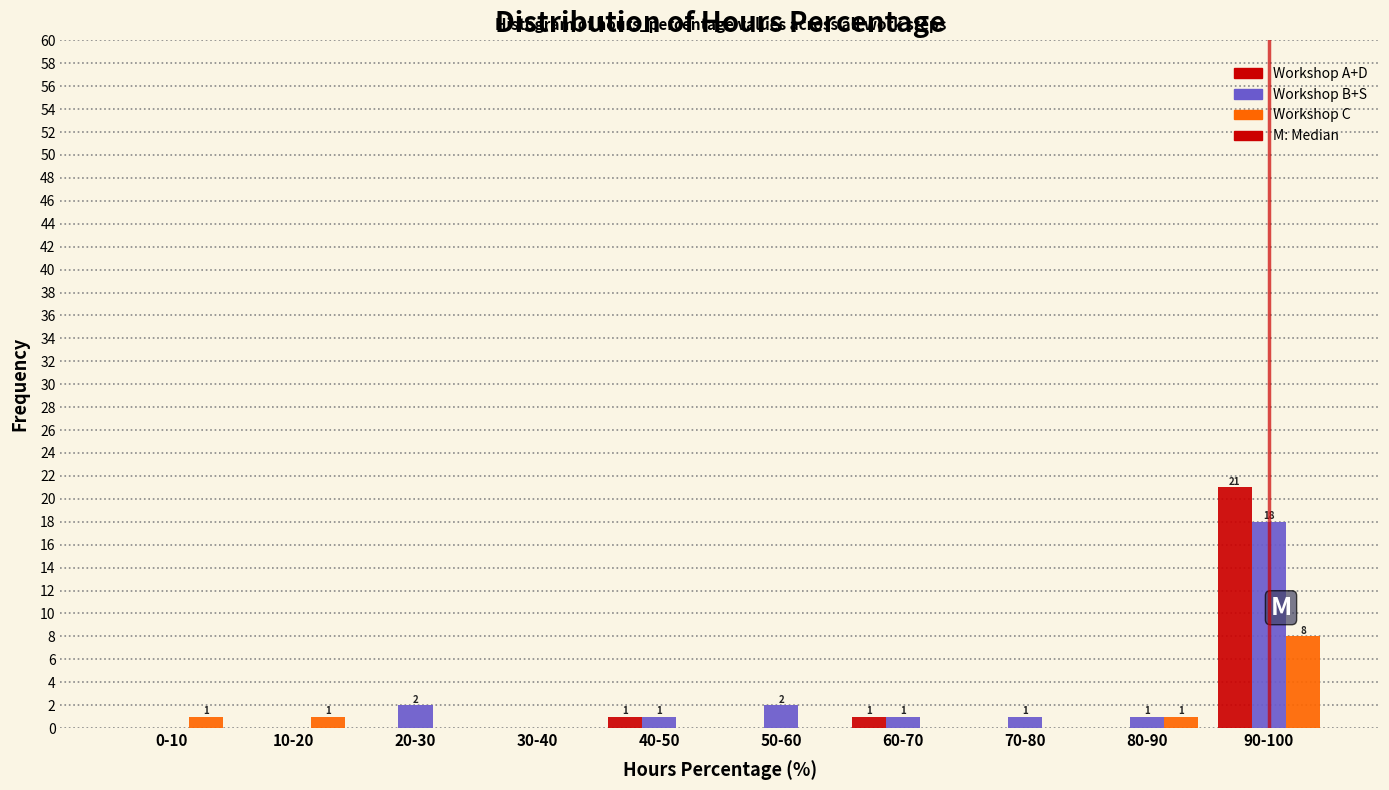

Reading left to right, list all the values displayed in this chart.

Workshop A+D: 0-10=0	10-20=0	20-30=0	30-40=0	40-50=1	50-60=0	60-70=1	70-80=0	80-90=0	90-100=21
Workshop B+S: 0-10=0	10-20=0	20-30=2	30-40=0	40-50=1	50-60=2	60-70=1	70-80=1	80-90=1	90-100=18
Workshop C: 0-10=1	10-20=1	20-30=0	30-40=0	40-50=0	50-60=0	60-70=0	70-80=0	80-90=1	90-100=8